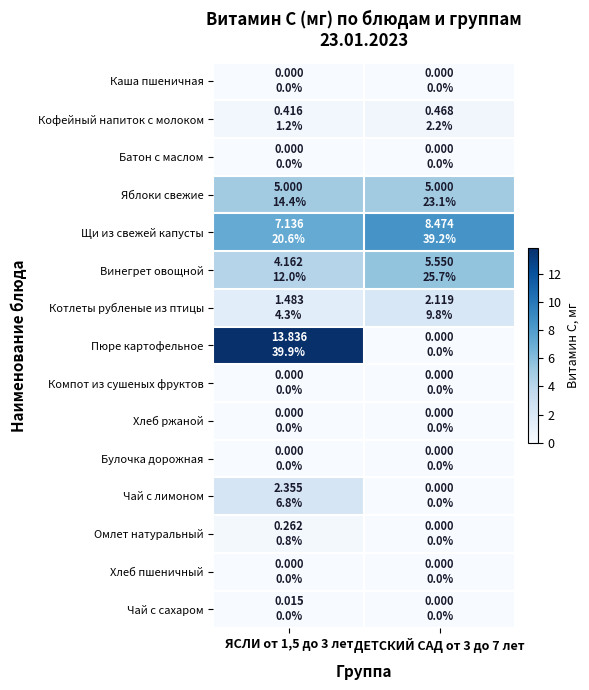

What is the difference between the highest and lowest values at ЯСЛИ от 1,5 до 3 лет?

13.8